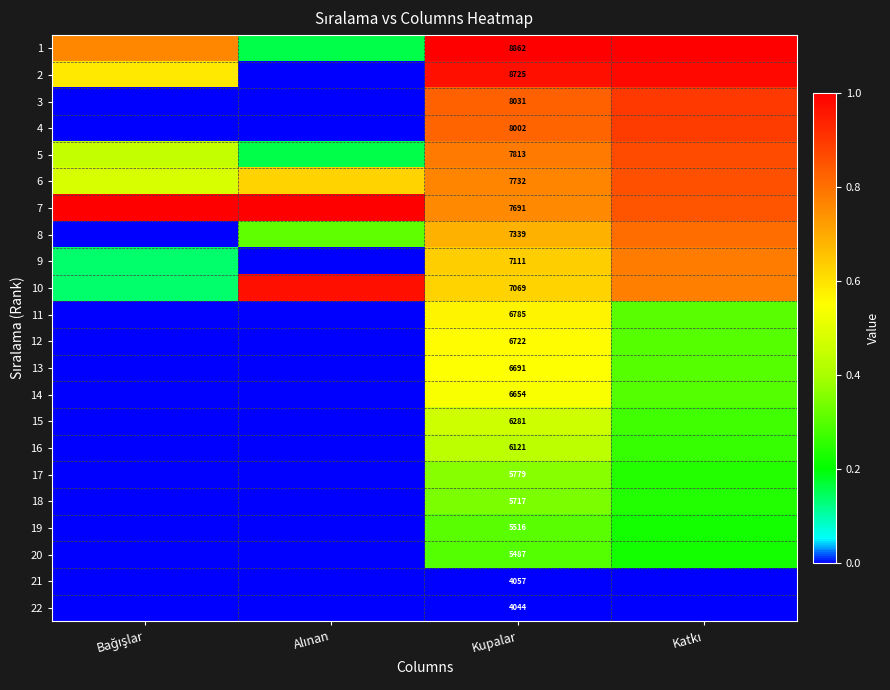

What is the difference between the maximum and minimum values in the 20 series?

0.3